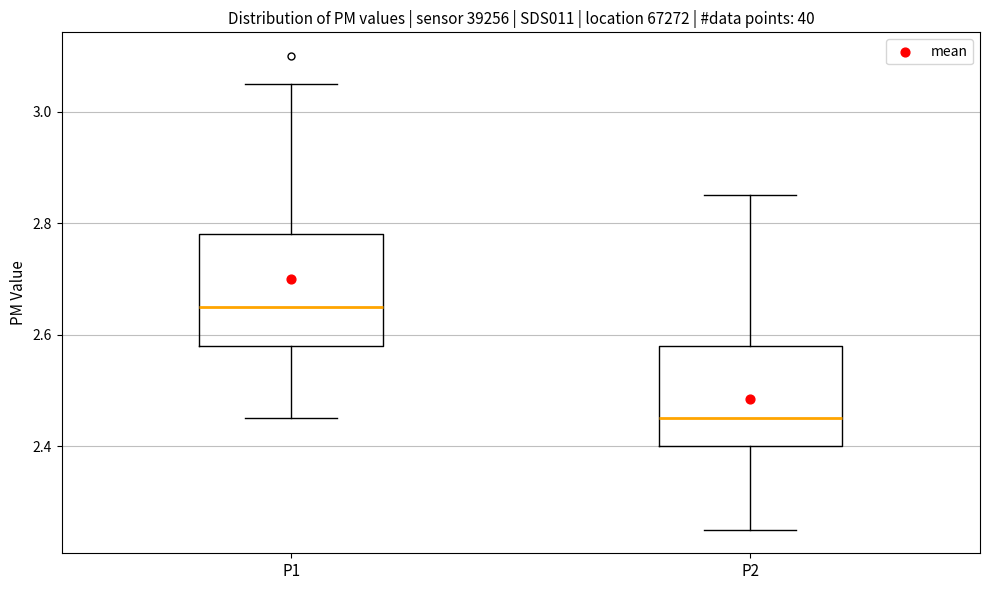

Reading left to right, read every box against the y-axis: the position of its median line, the range the box covers, and the ends of its whiskers. The values are not printed on the chart, so give them approximately, as read against the axis.

P1: median 2.66, box 2.58 to 2.78, whiskers 2.46 to 3.06
P2: median 2.46, box 2.40 to 2.58, whiskers 2.26 to 2.86